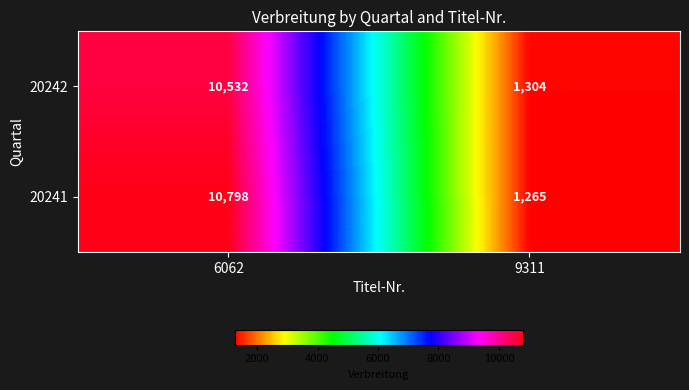

What is the average value of the 20242 series?

5918